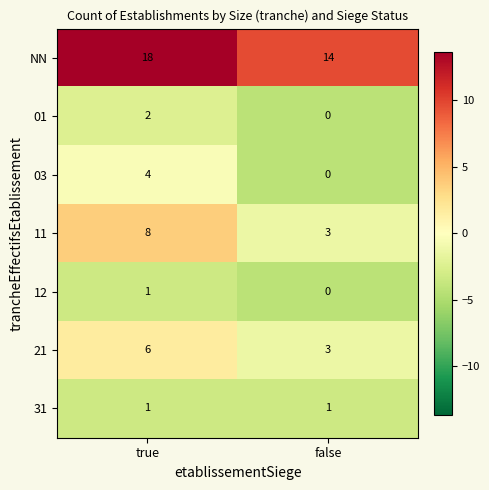

How many series are shown in this chart?

7